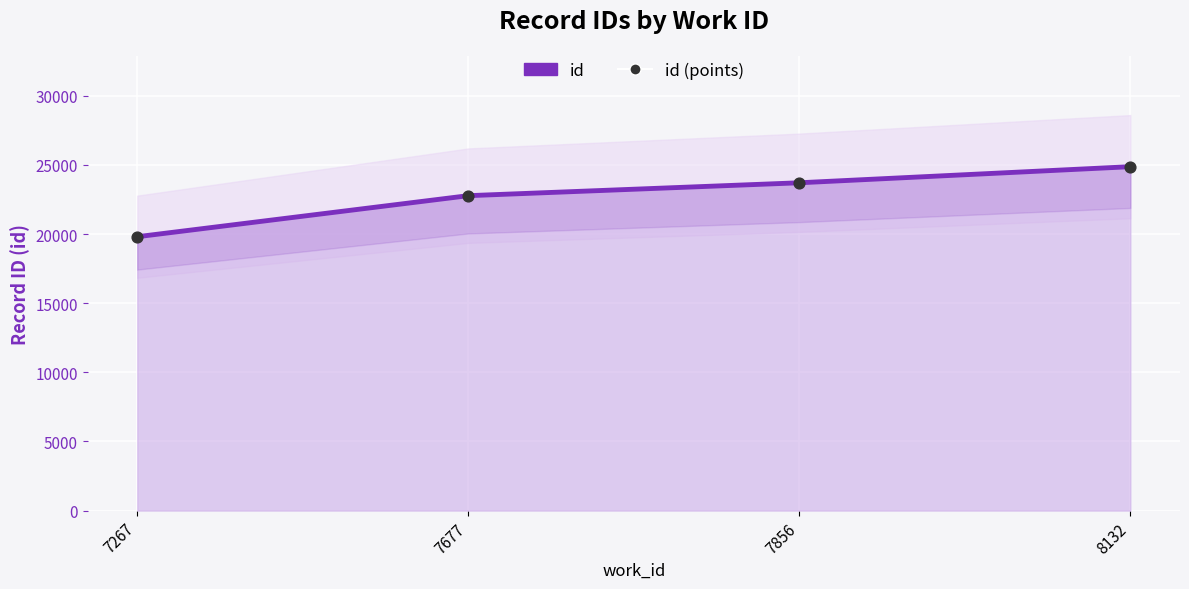

Which series has the largest Y range (max minus min)?

id